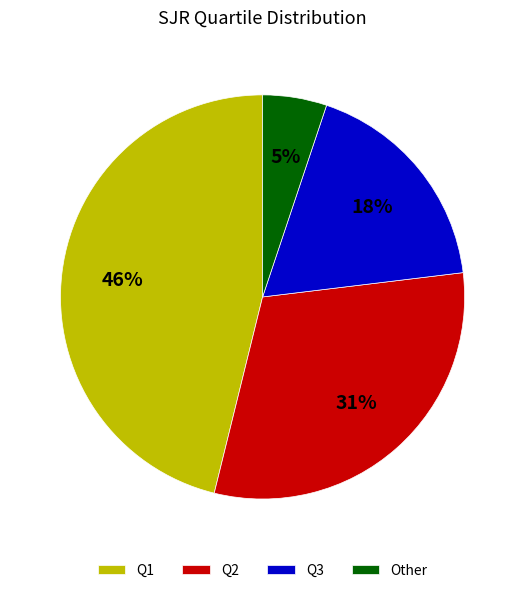

What percentage is the Other slice, to the nearest percent?

5%